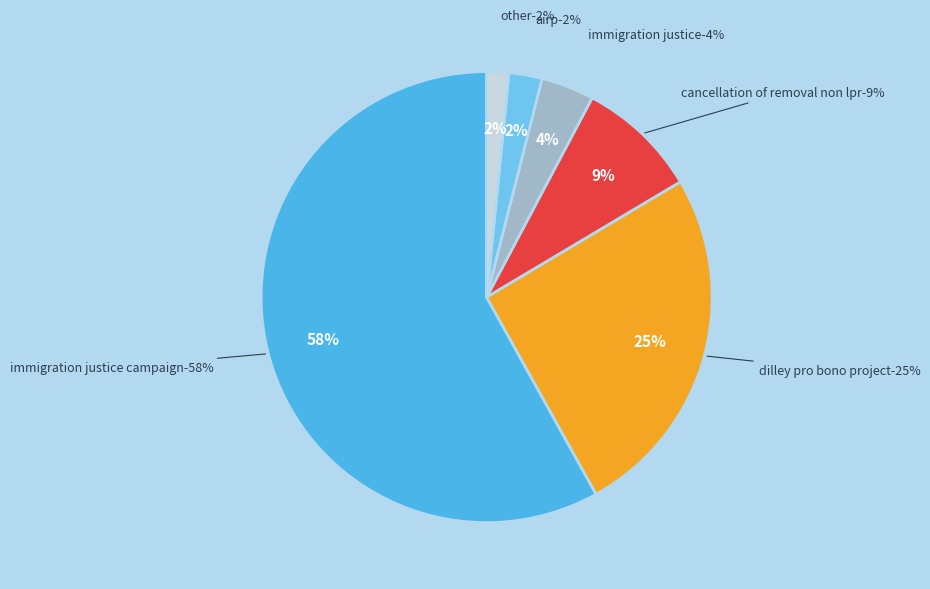

Count the number of slices in the pie.

6